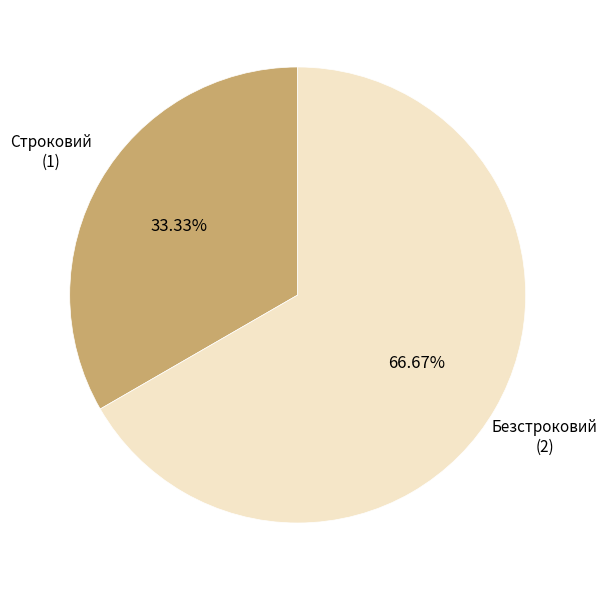

Combined, what portion of the pie is Безстроковий and Строковий?

100.0%